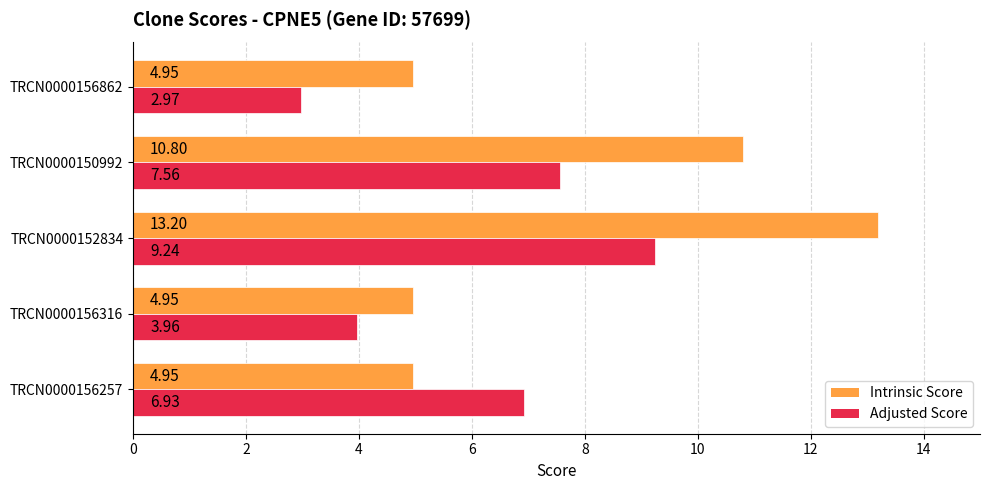

Which series has the largest total across all categories?

Intrinsic Score